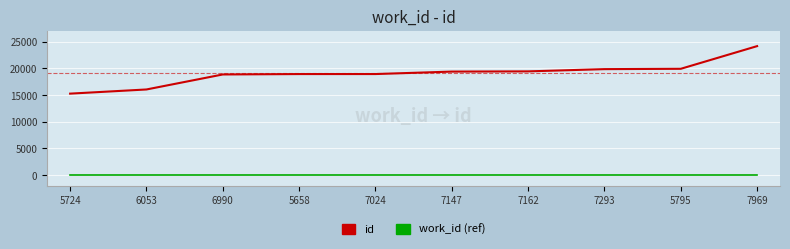

List the series in order of their peak value, highest first.

id, work_id (ref)